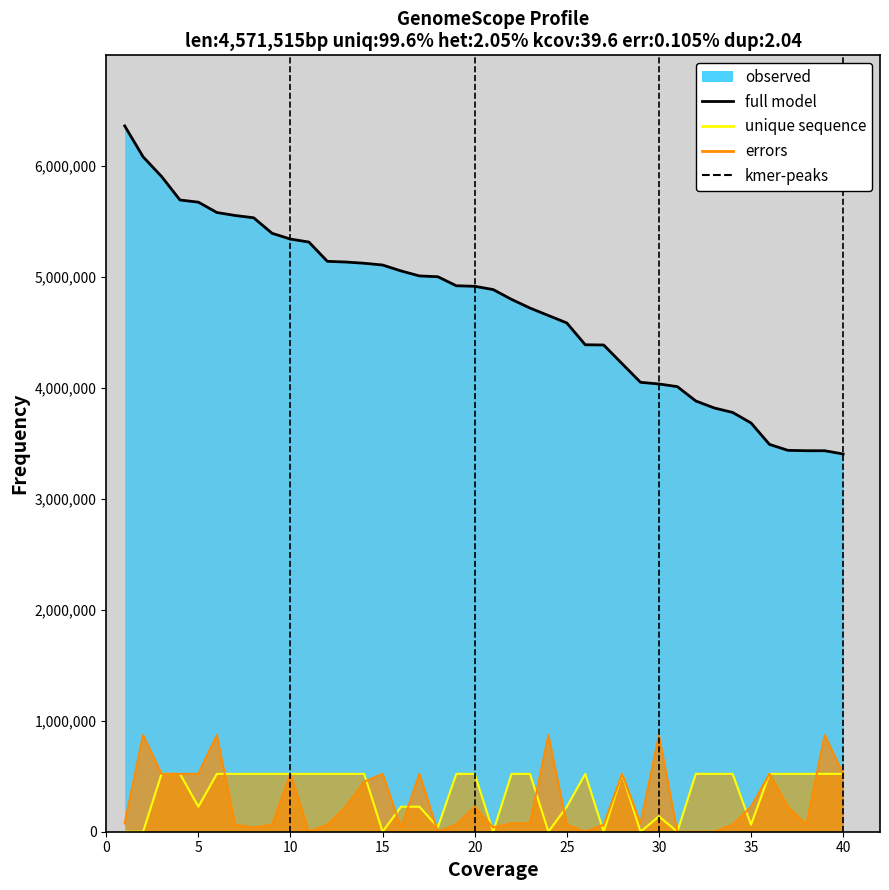

At how many categories does at least one series exceed 1531062?

40